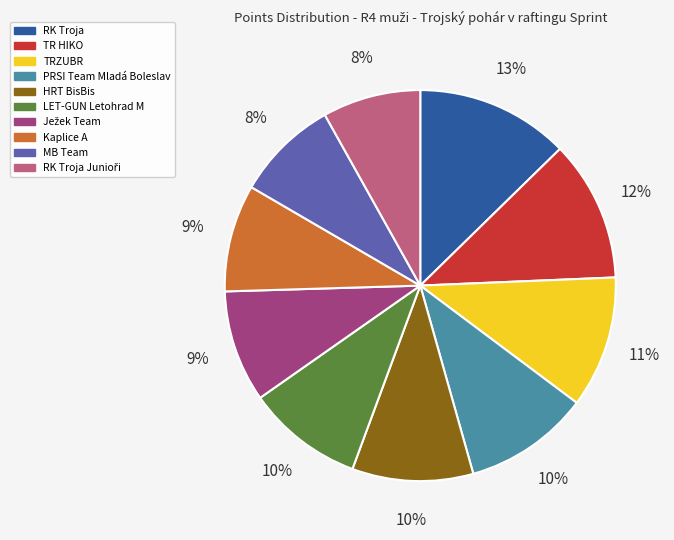

To the nearest percent, what is the difference between the largest and smallest slice percentages?

5%